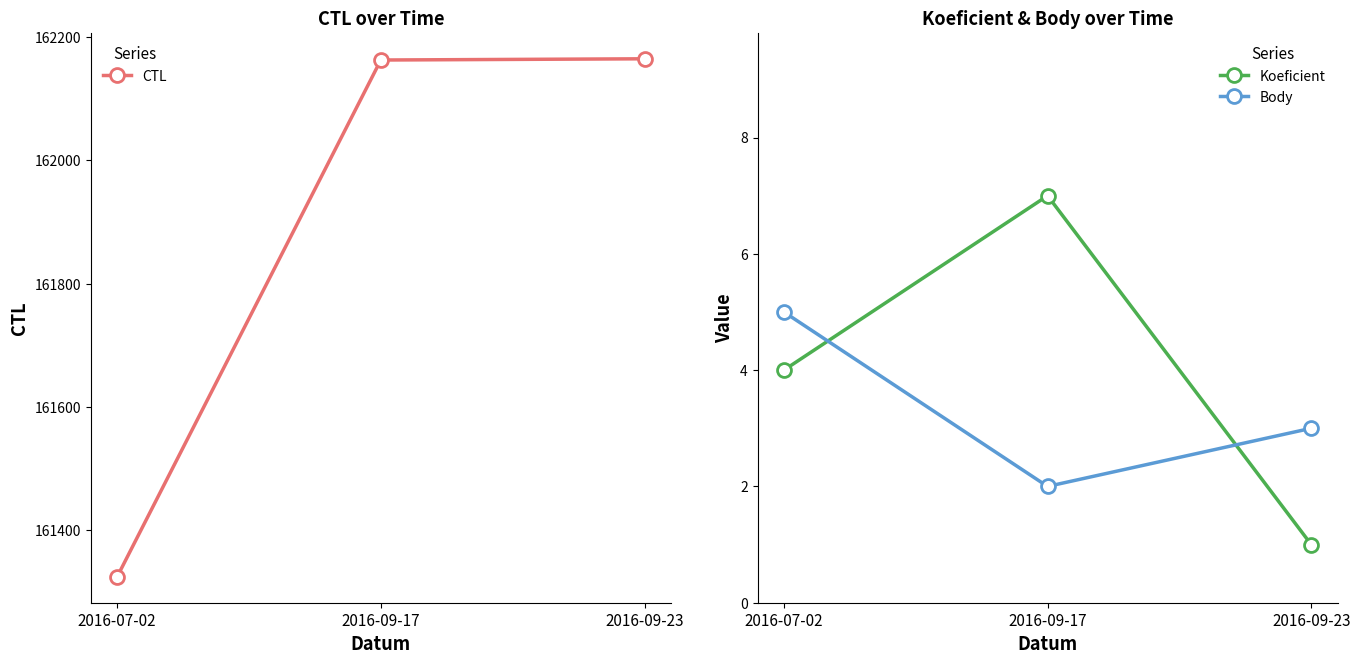

Reading right to left, what are all the values shown in this chart?

CTL: 2016-09-23=162165	2016-09-17=162163	2016-07-02=161324
Koeficient: 2016-09-23=1	2016-09-17=7	2016-07-02=4
Body: 2016-09-23=3	2016-09-17=2	2016-07-02=5